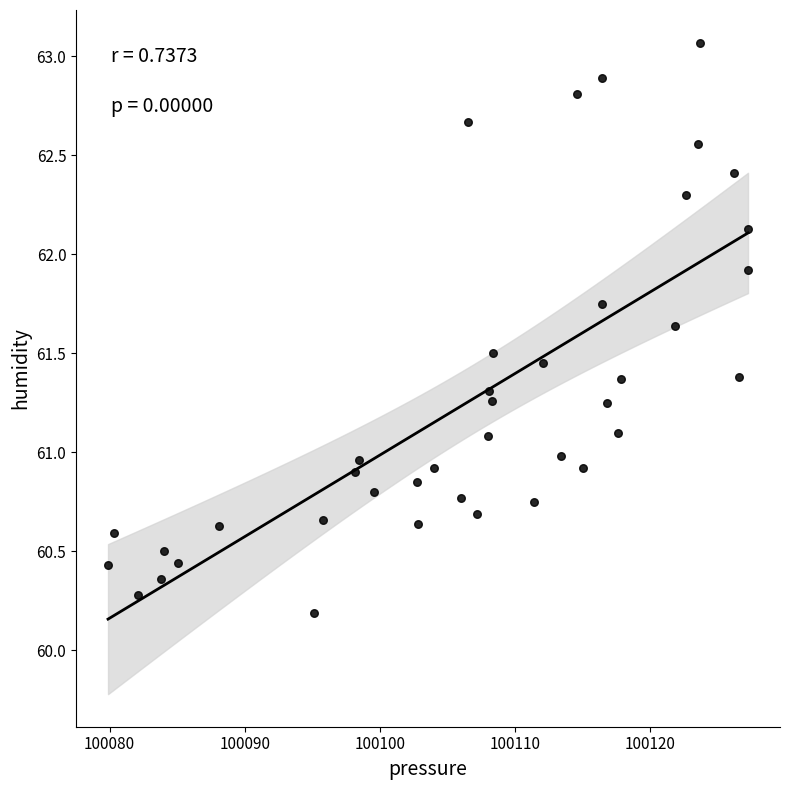

What is the range of Y values (max minus min)?

2.9